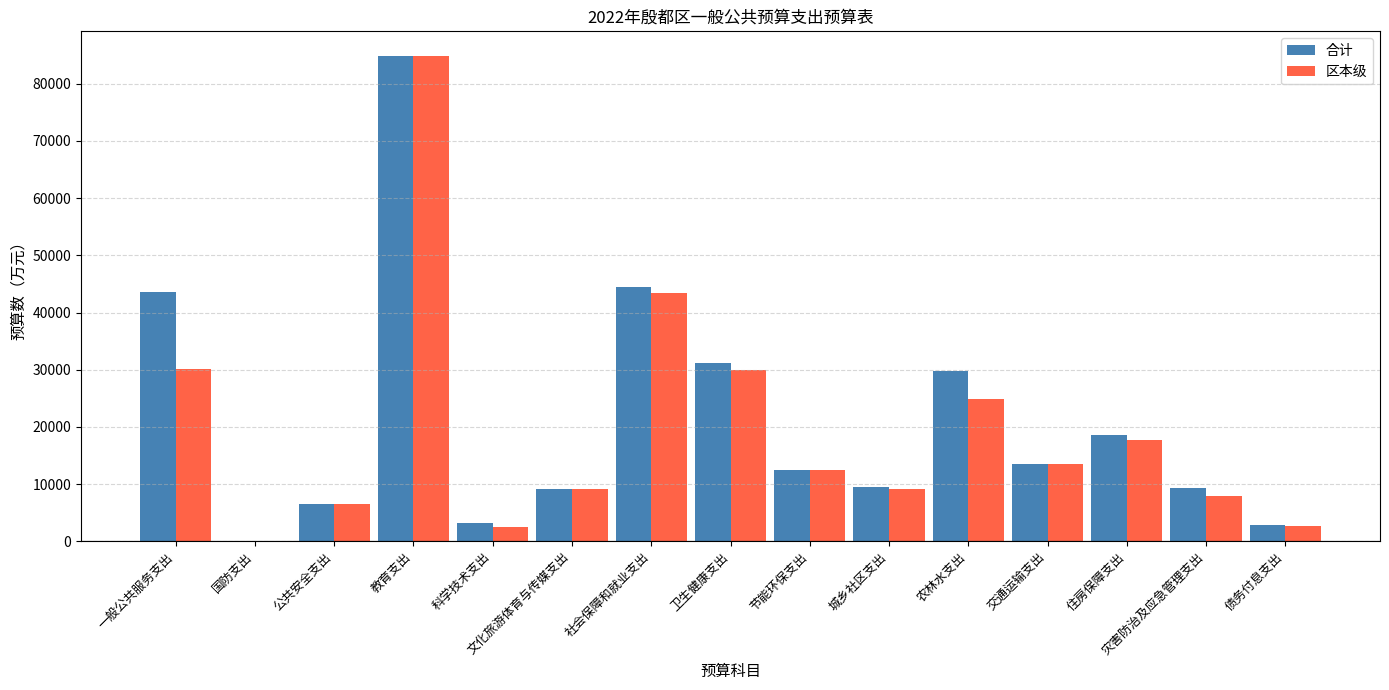

At which category is the sum across all series the highest?

教育支出